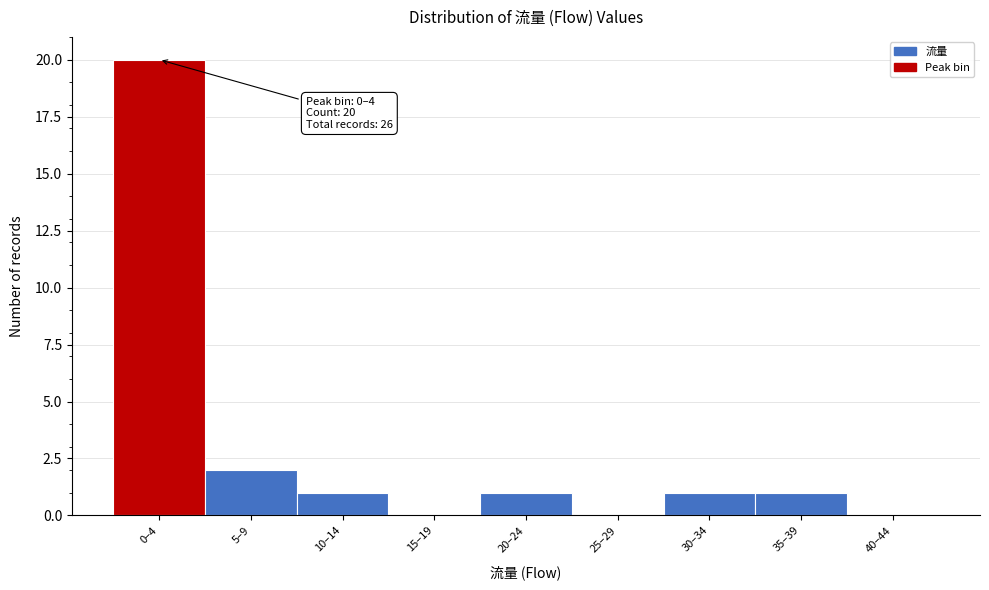

Reading left to right, what are all the values shown in this chart?

0–4=20	5–9=2	10–14=1	15–19=0	20–24=1	25–29=0	30–34=1	35–39=1	40–44=0